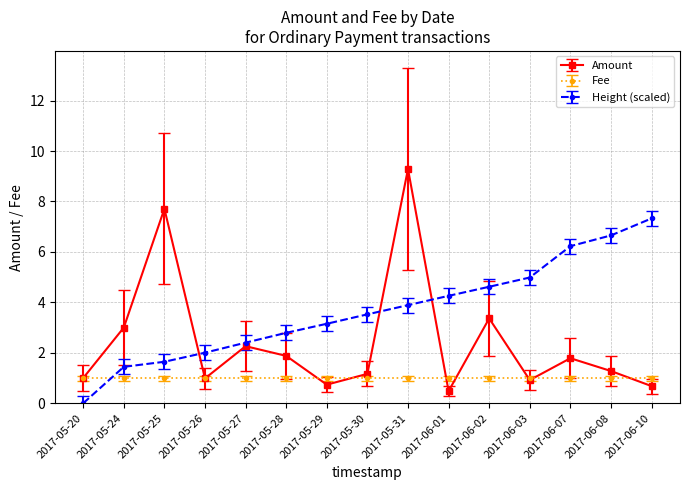

What is the greatest value displayed?

9.3